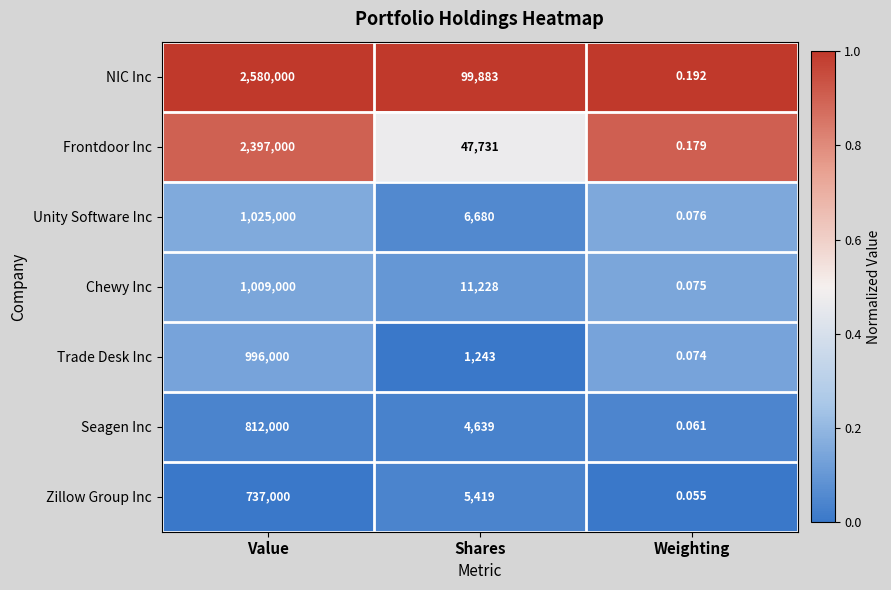

How many categories are shown in the chart?

3